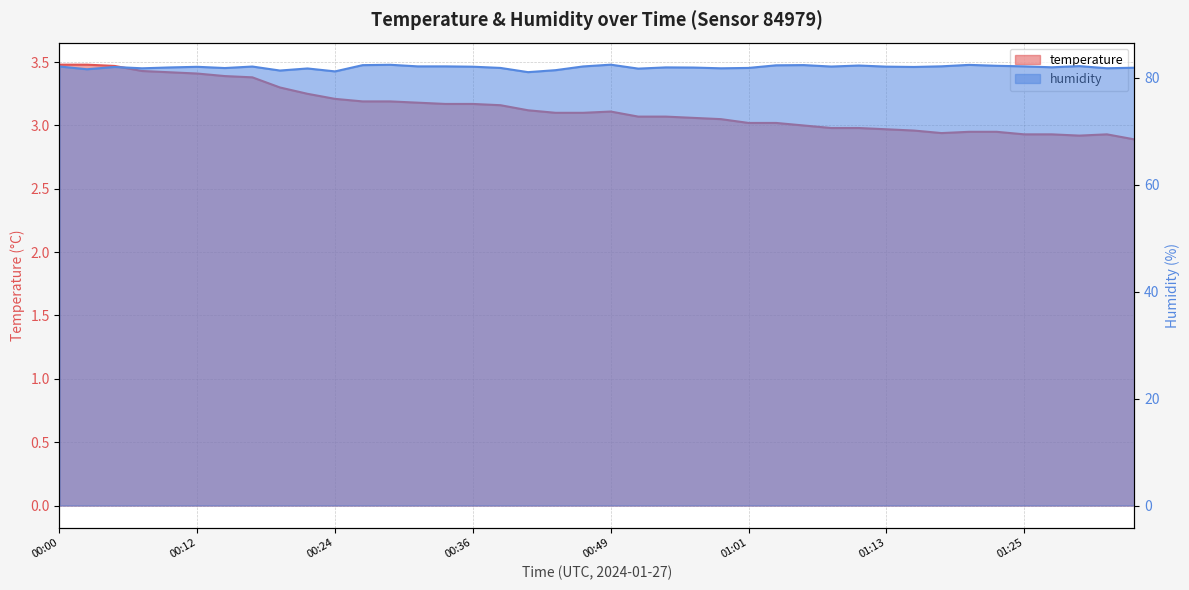

List the series in order of their overall mean, highest first.

humidity, temperature